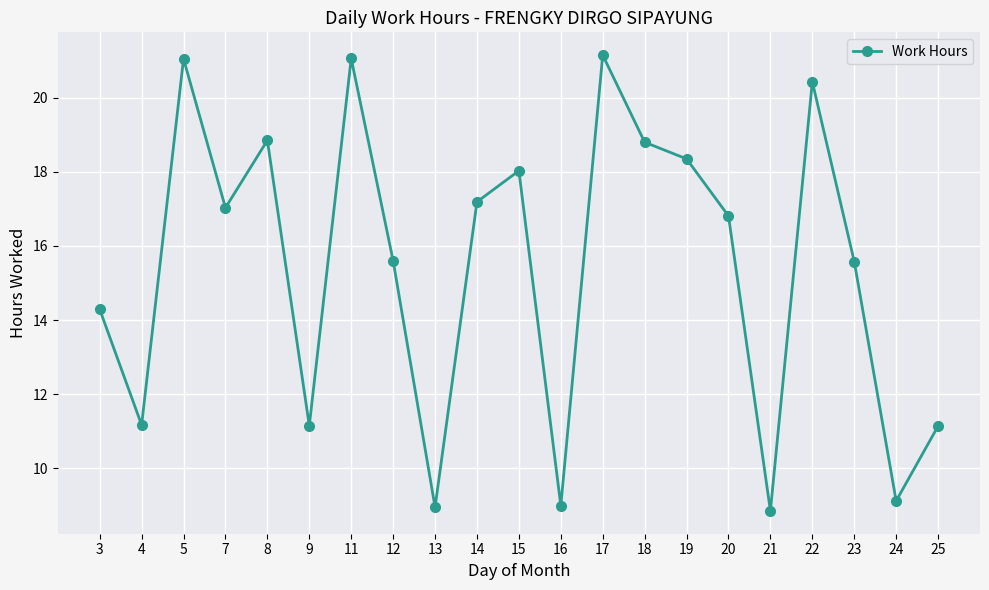

What is the difference between the values at 5 and 25?

9.9